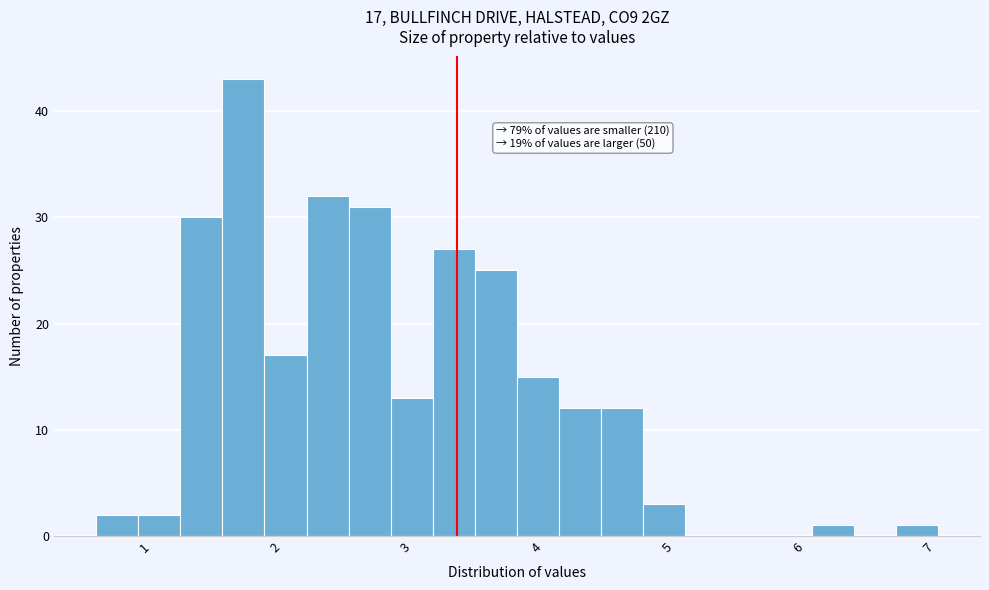

Read against the x-axis, roughly where is the centre of the tallest bar?

1.8